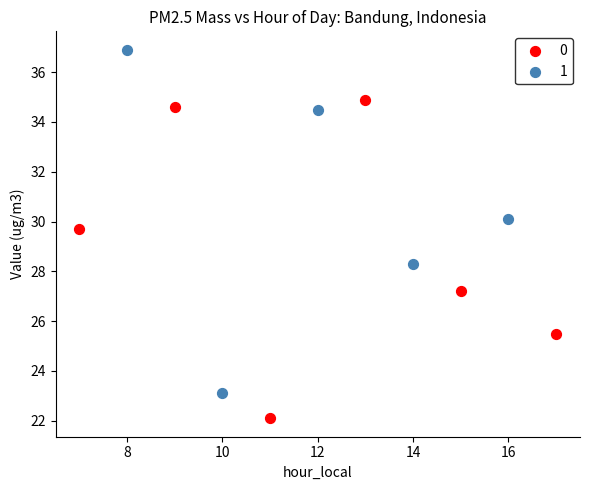

What are all the series names shown in the legend?

0, 1